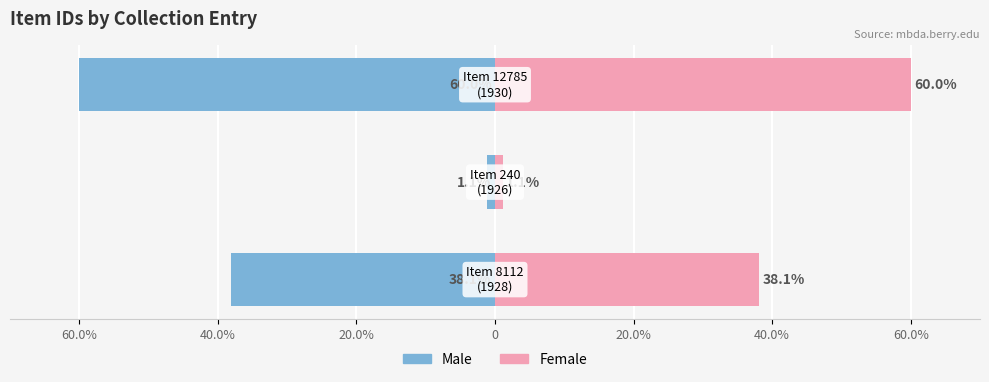

Reading right to left, list all the values displayed in this chart.

Male: 20.0%=-60.0	40.0%=-1.1	60.0%=-38.1
Female: 20.0%=60.0	40.0%=1.1	60.0%=38.1